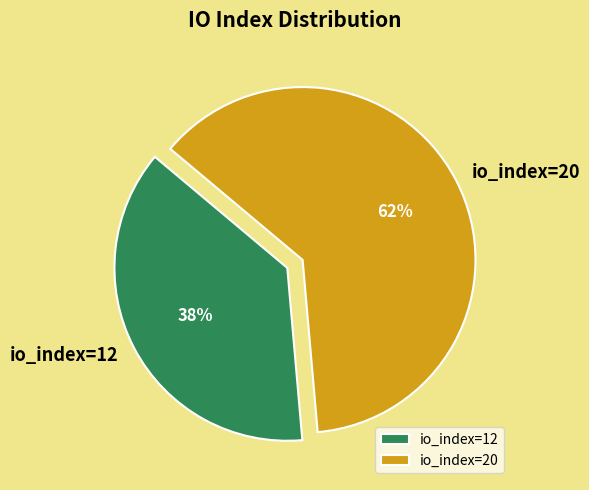

Does io_index=12 represent more than half of the total?

No